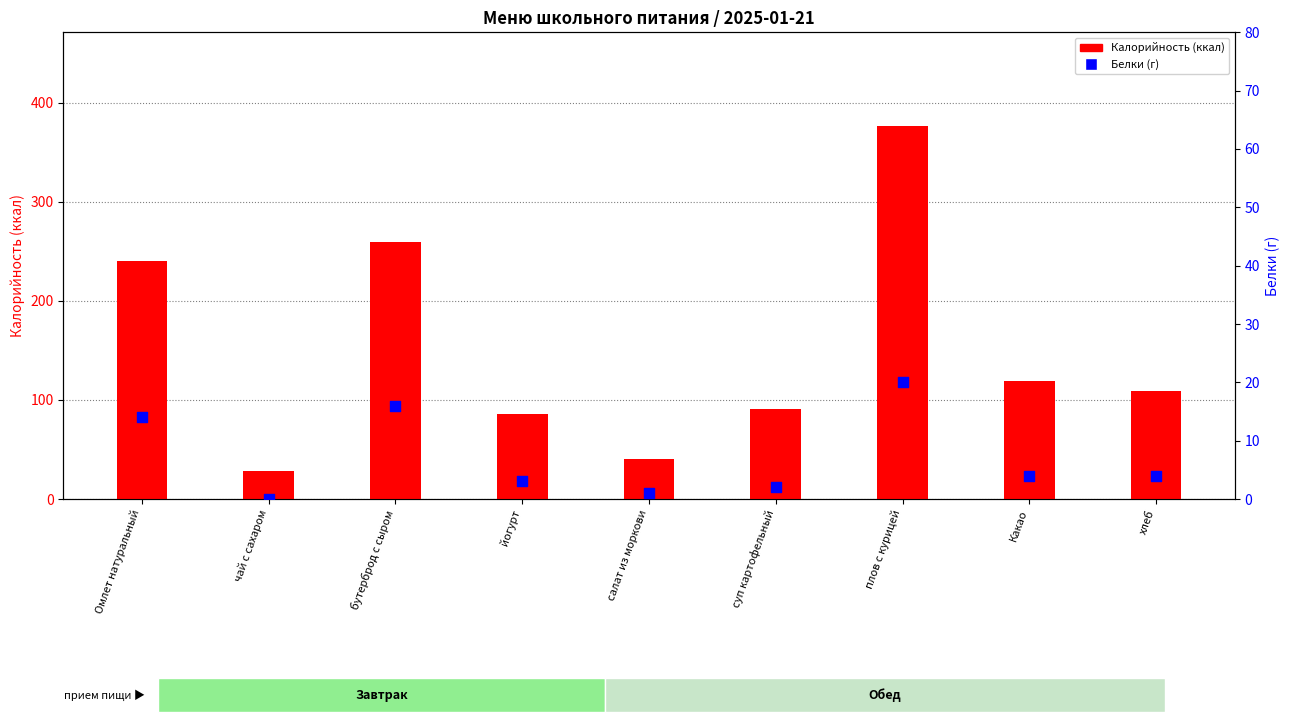

Which series reaches the minimum Y coordinate?

Белки